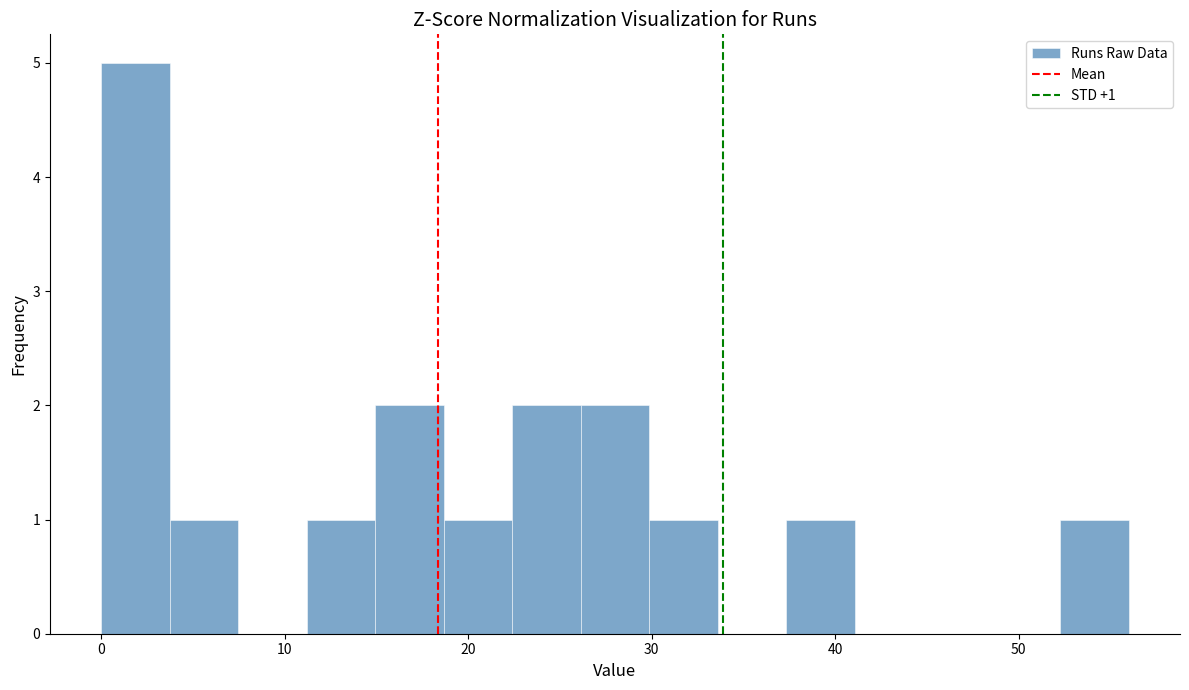

Read against the x-axis, roughly where is the centre of the tallest bar?

2